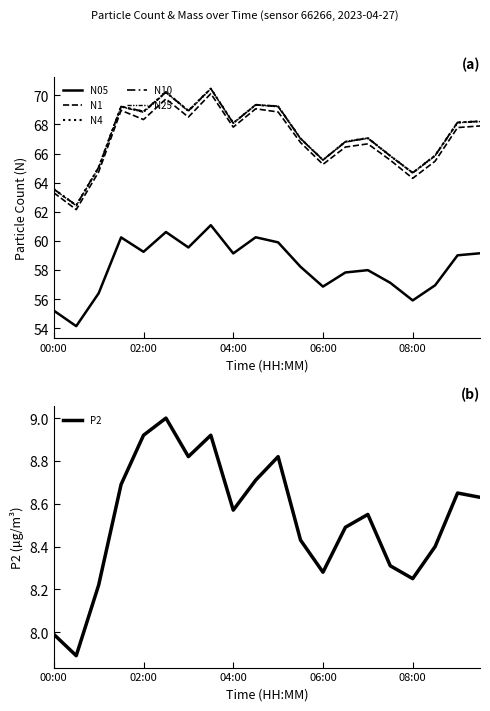

What is the value of the N25 point at the 1st from the left?

63.5